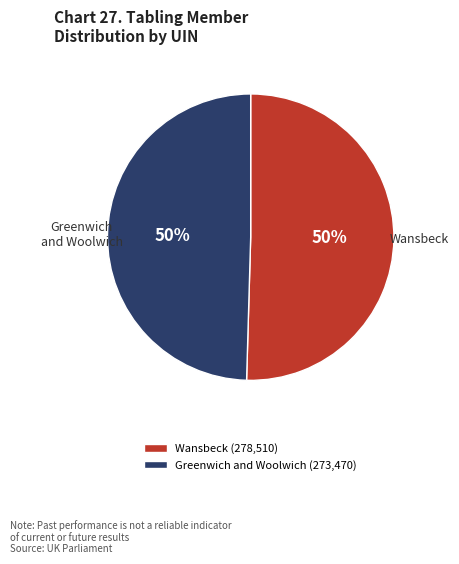

Approximately how many times larger is the value at Wansbeck compared to Greenwich and Woolwich?

1.0